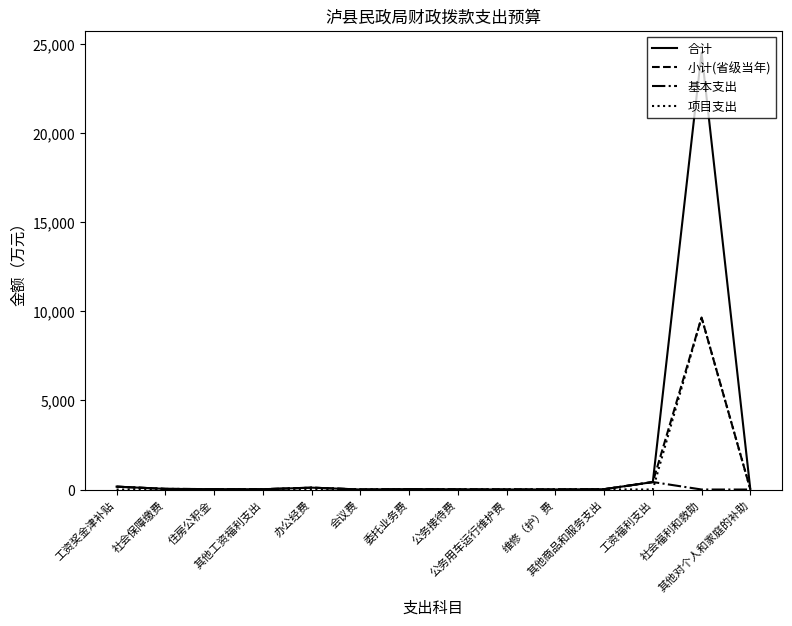

What is the maximum value shown in the chart?

24505.5